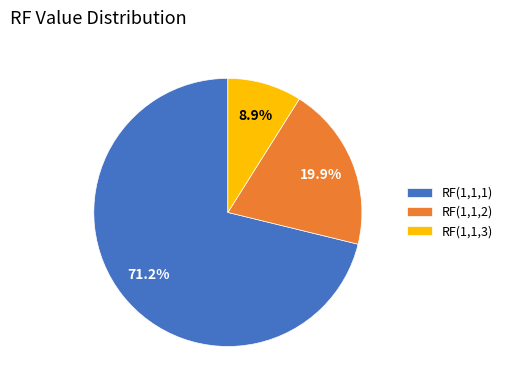

To the nearest percent, what is the average slice percentage?

33%